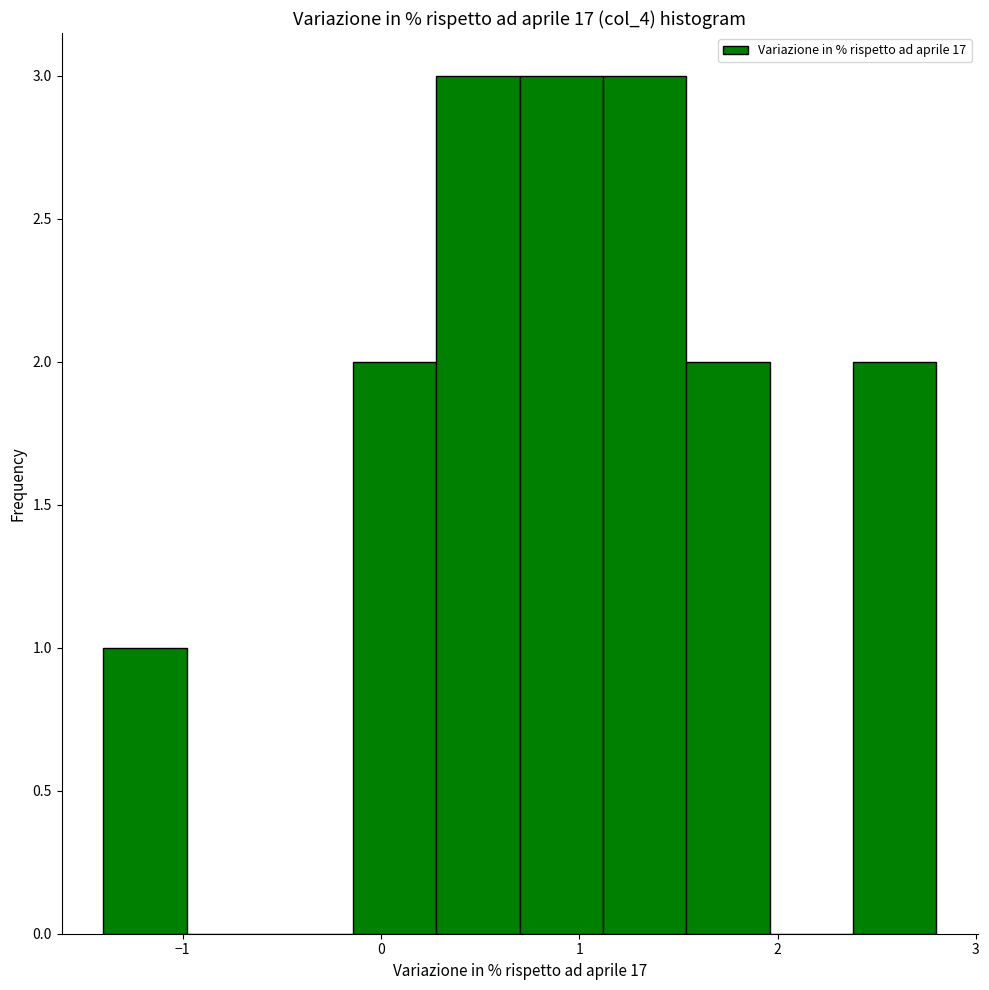

What is the height of the bar covering 0.28 to 0.70 on the x-axis? Neither the bar edges nor the heights are printed on the chart, so give them approximately, as read against the axes.

3